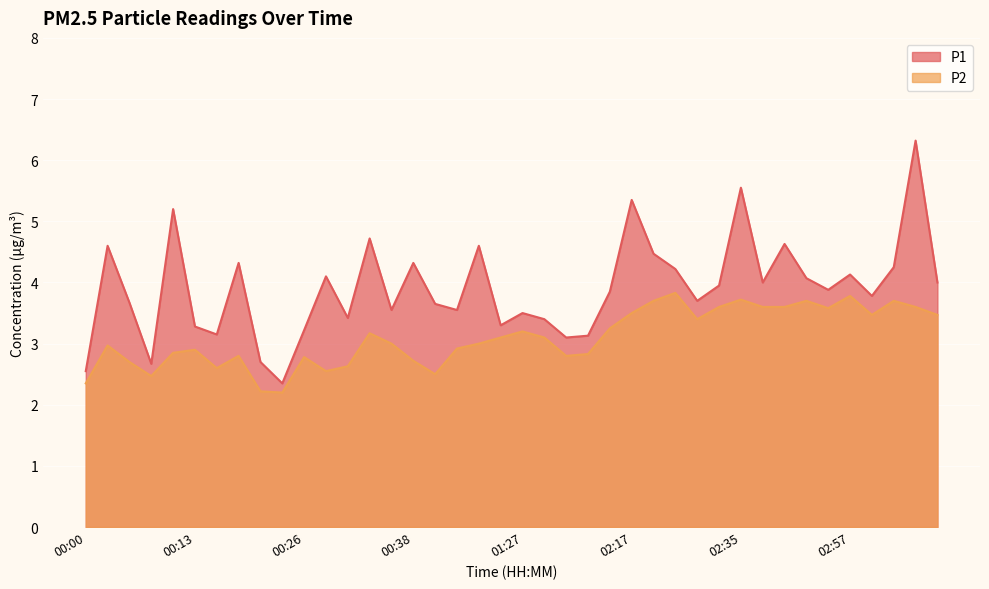

What value does the P1 series have at 00:36?

3.5